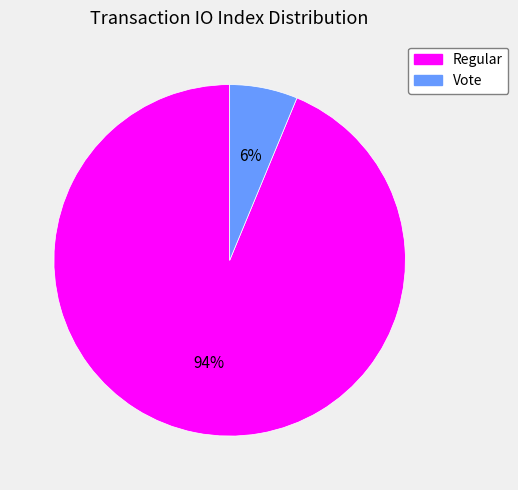

Is there a majority slice in this chart?

Yes